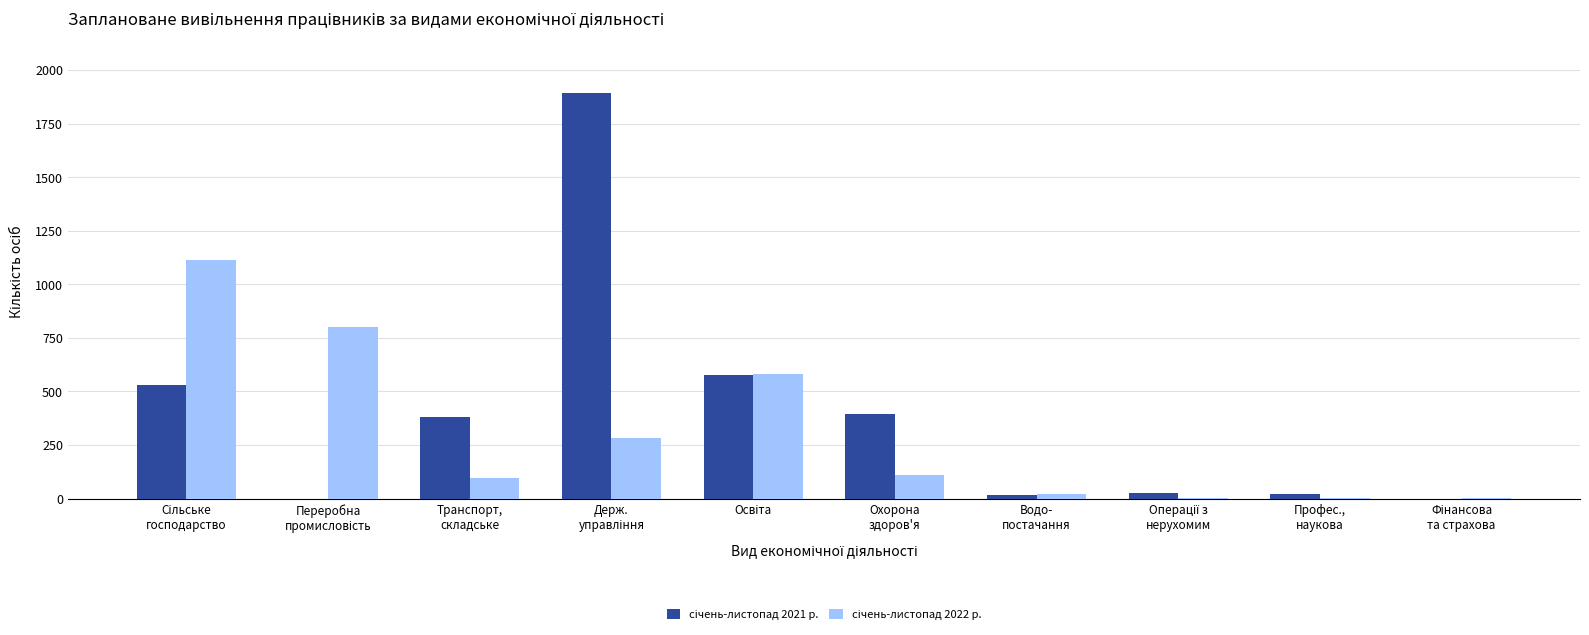

At how many categories does at least one series exceed 125?

6